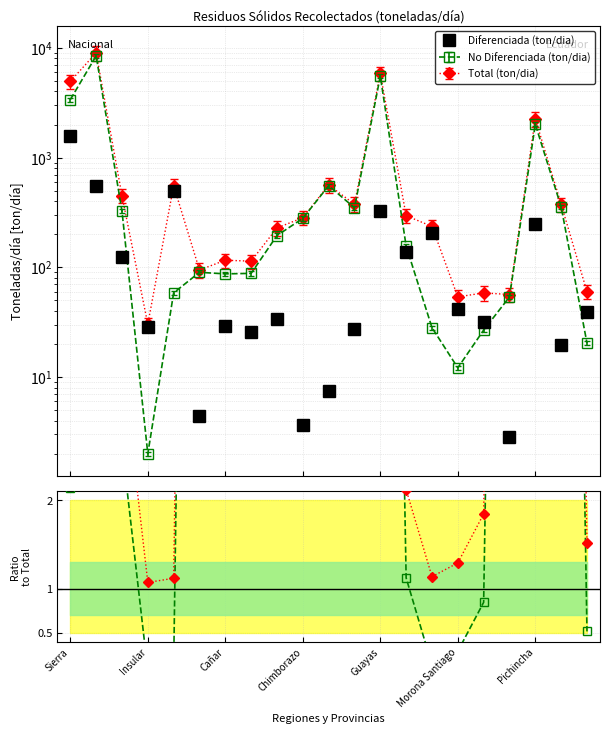

After their last crossing, which series has the higher values: No Diferenciada (ton/dia) or Diferenciada (ton/dia)?

Diferenciada (ton/dia)